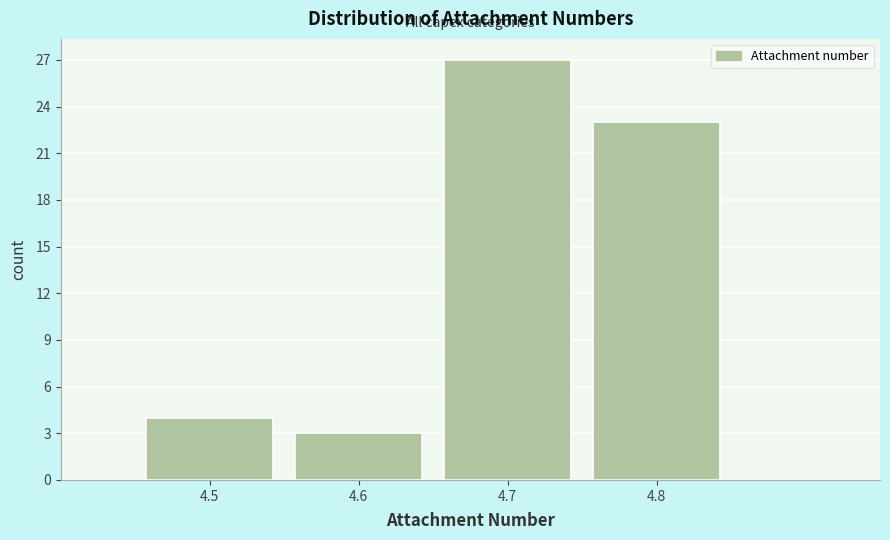

How tall is the bar that spans 4.65 to 4.75 on the x-axis? The values are not printed on the chart, so give them approximately, as read against the axis.

27